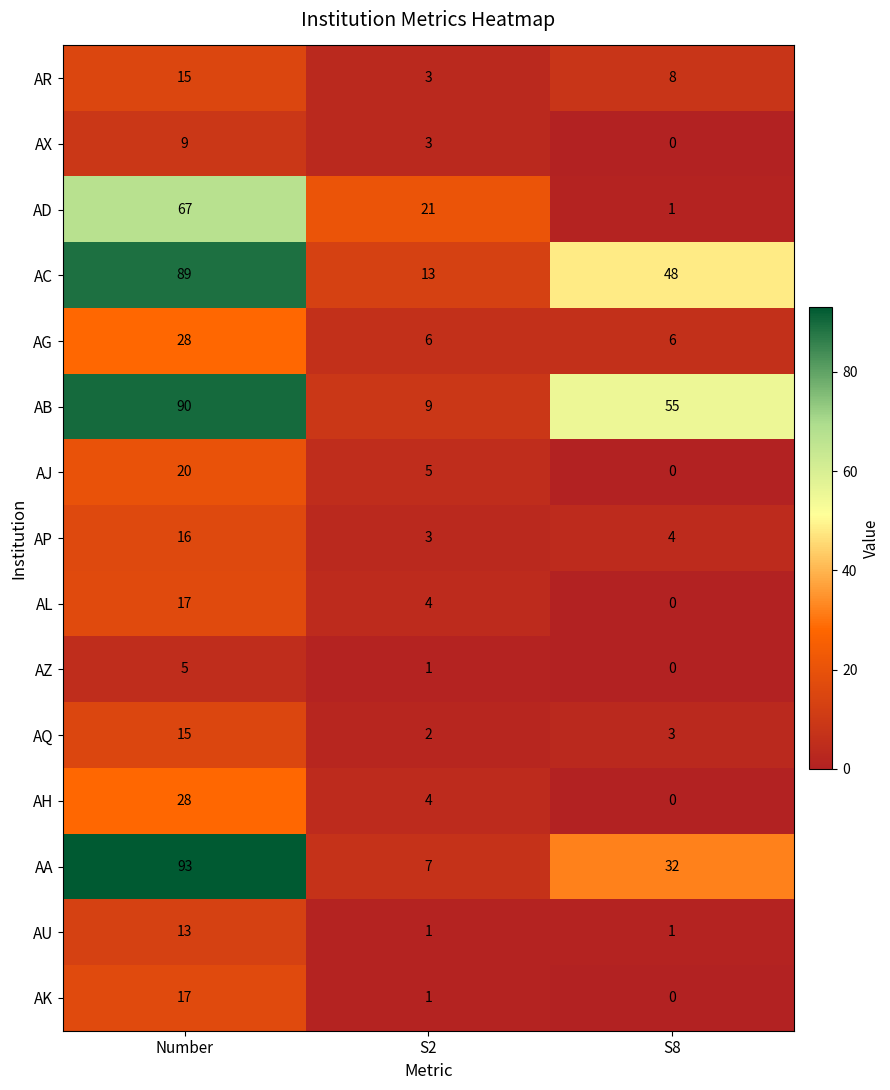

How many AL values are between 0 and 17?

3